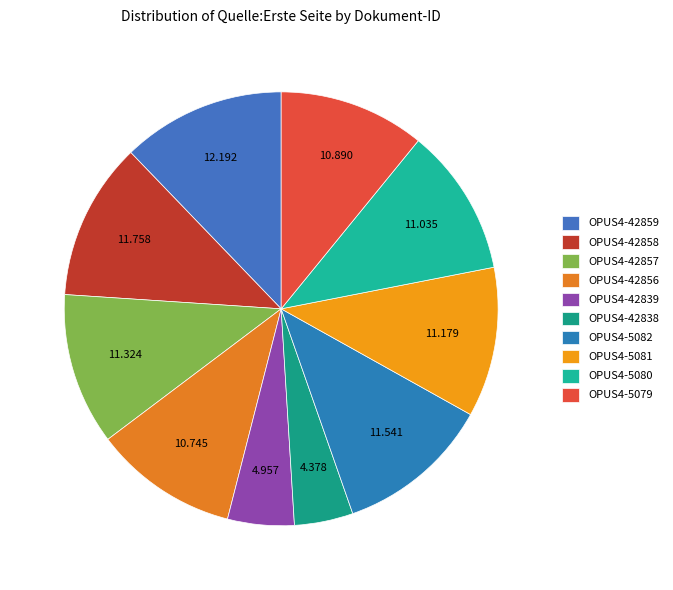

What portion of the pie excludes OPUS4-5080?

89.0%